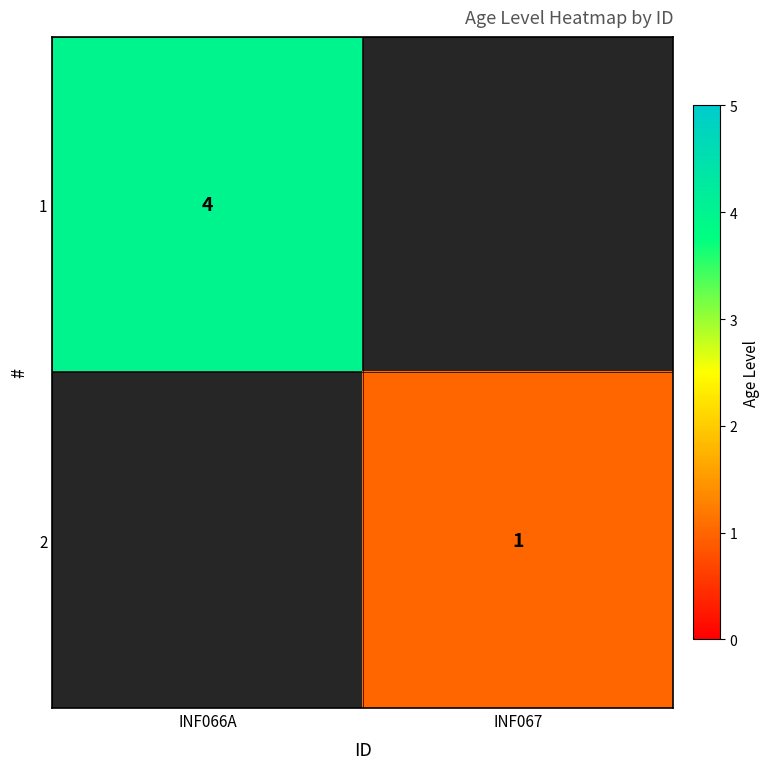

True or false: 2 has a value of 1 at INF067.

True